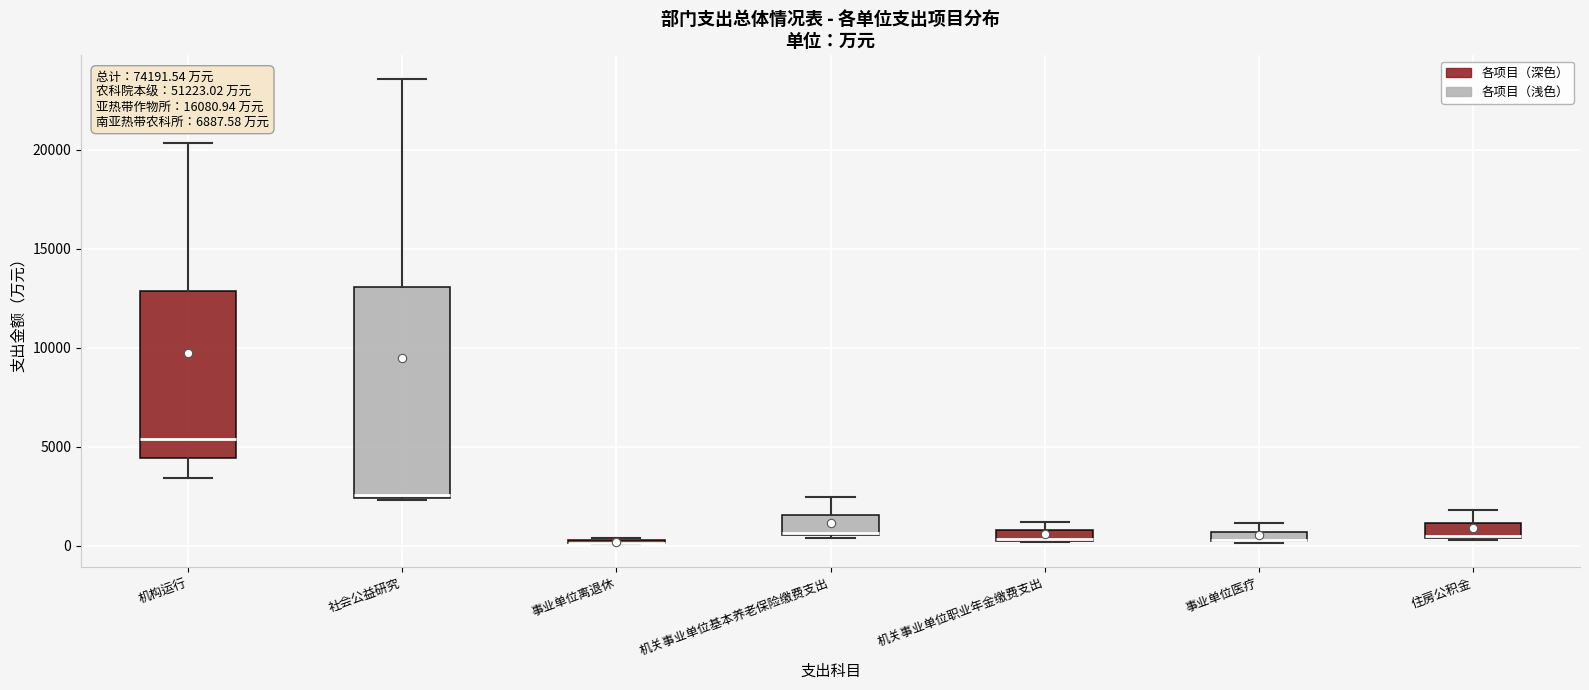

Where is the upper edge of the box for 机关事业单位基本养老保险缴费支出 on the y-axis? The values are not printed on the chart, so give them approximately, as read against the axis.

1500